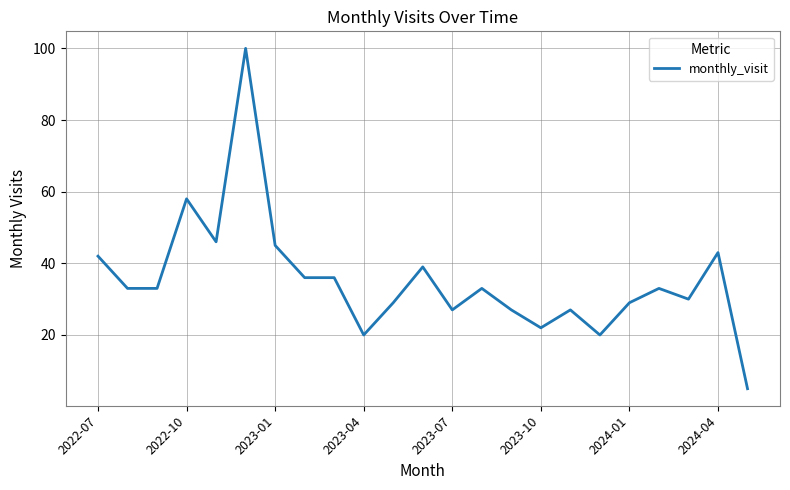

Reading right to left, what are all the values shown in this chart?

5	43	30	33	29	20	27	22	27	33	27	39	29	20	36	36	45	100	46	58	33	33	42